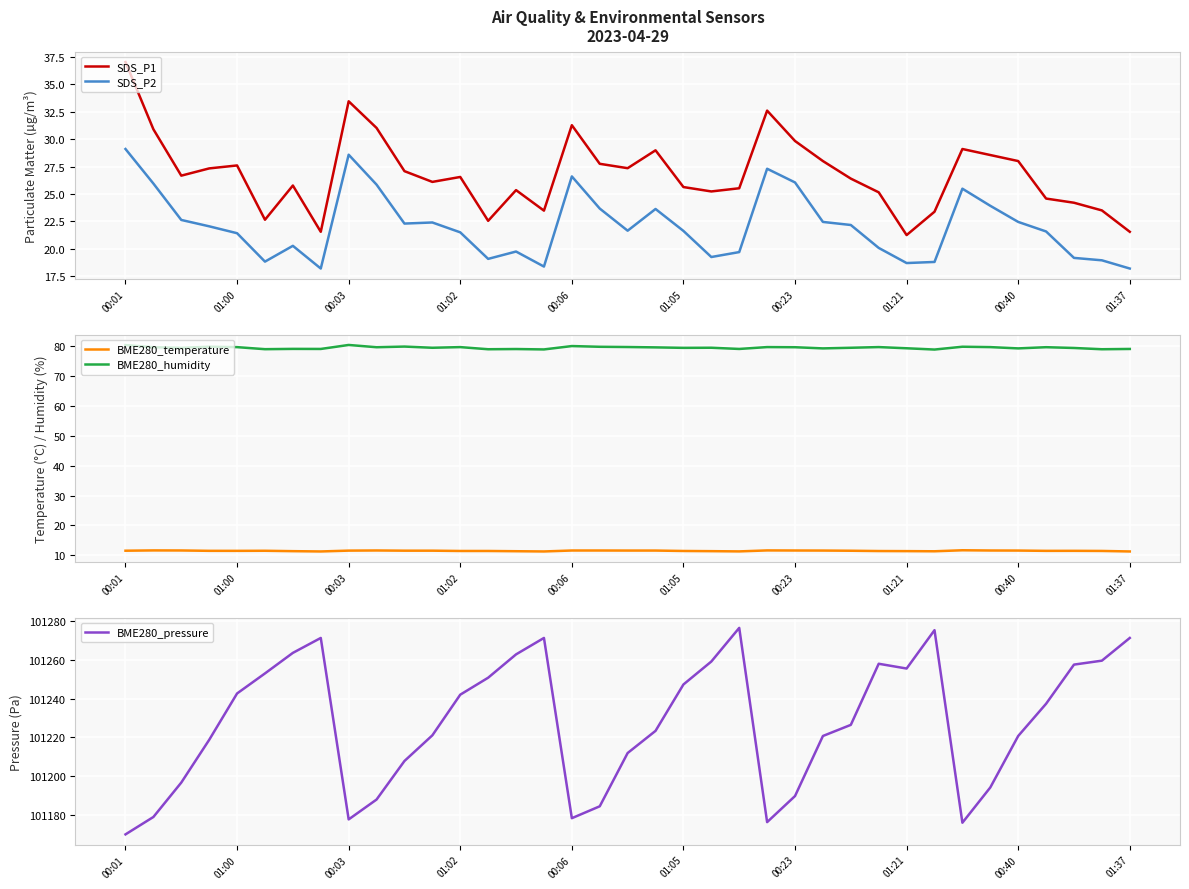

How many interior local peaks does the BME280_pressure series have?

5